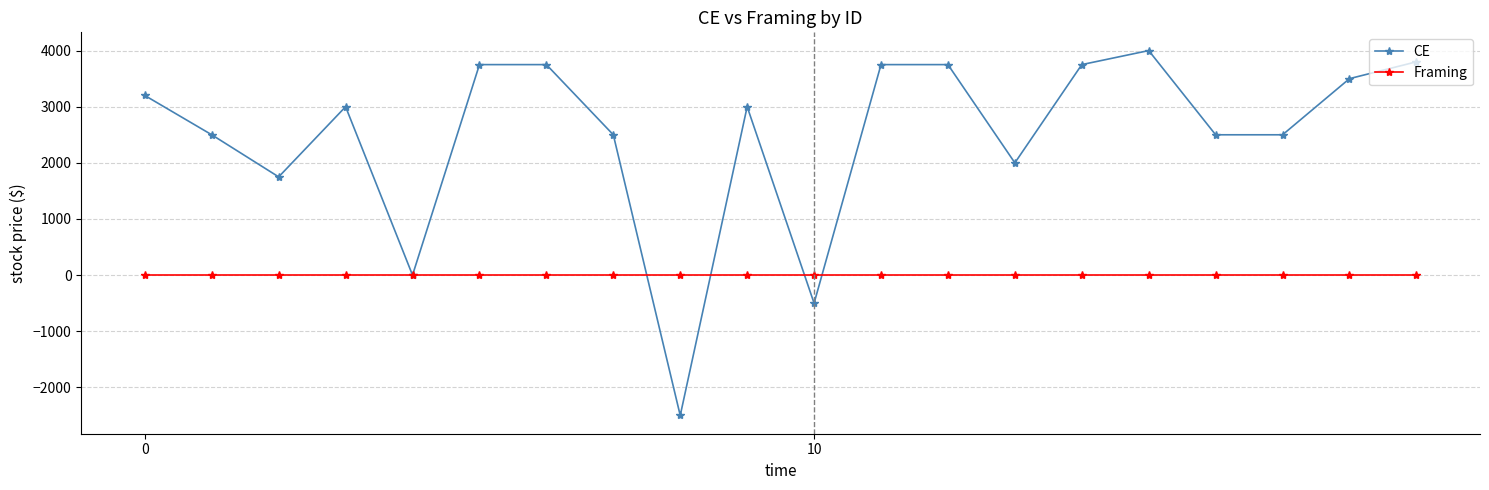

Which series has the largest total across all categories?

CE